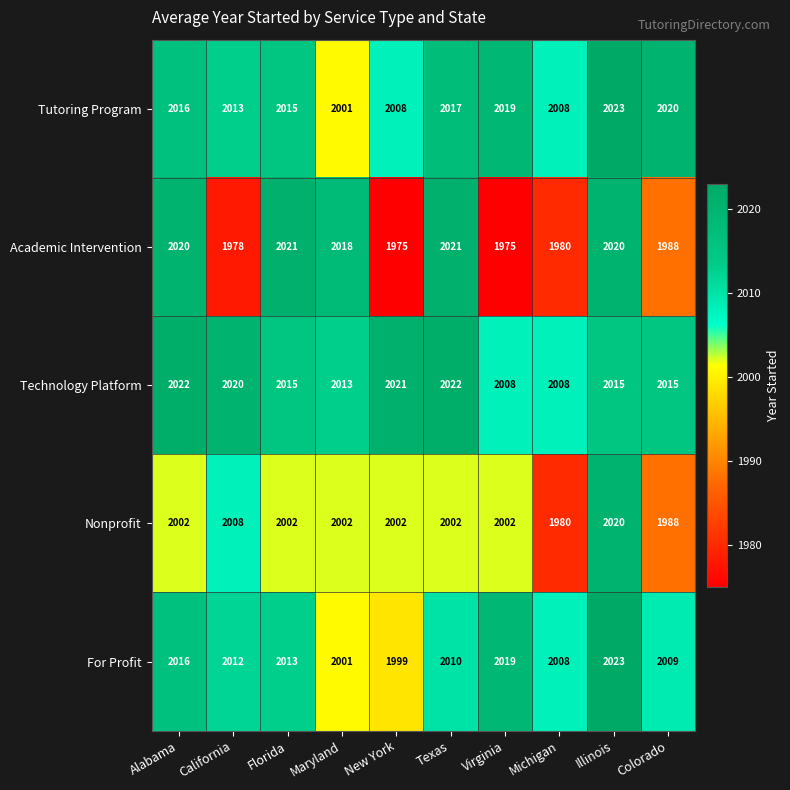

Which series has the widest spread of values?

Academic Intervention